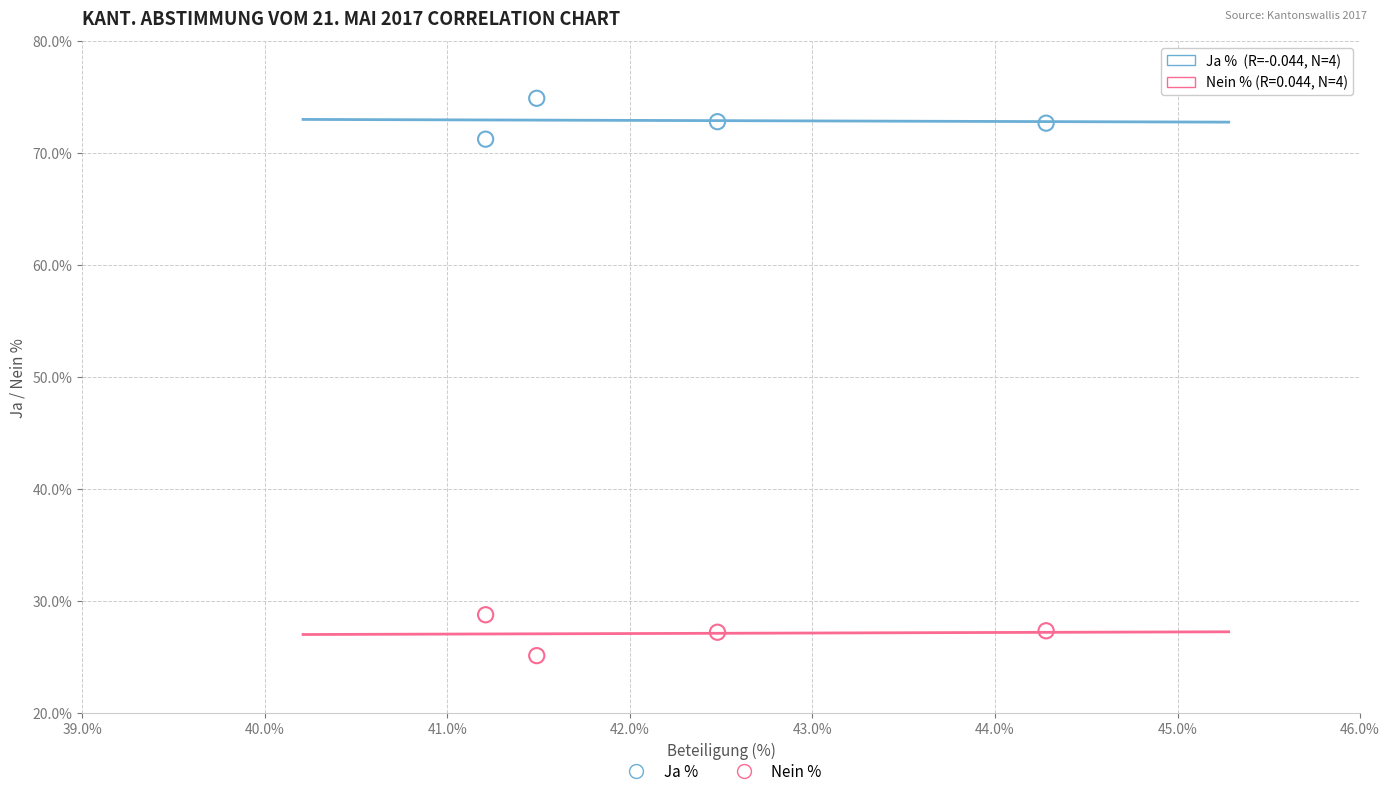

Across all data points, what is the average X value?

42.4